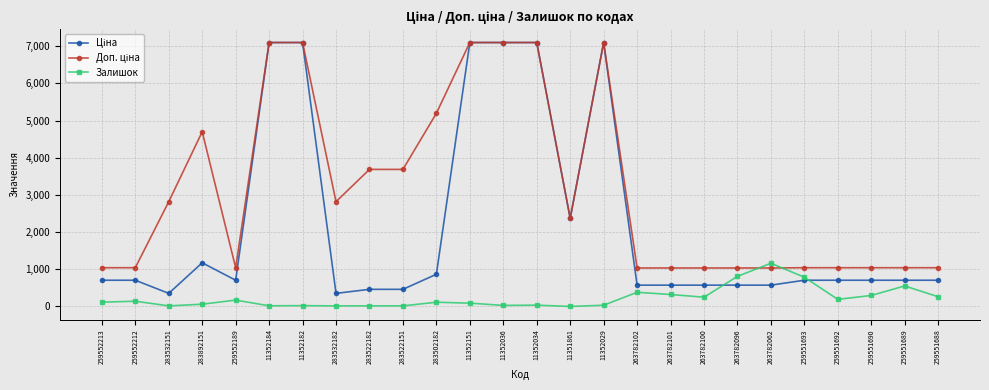

At which label does Залишок reach its peak?

263782062